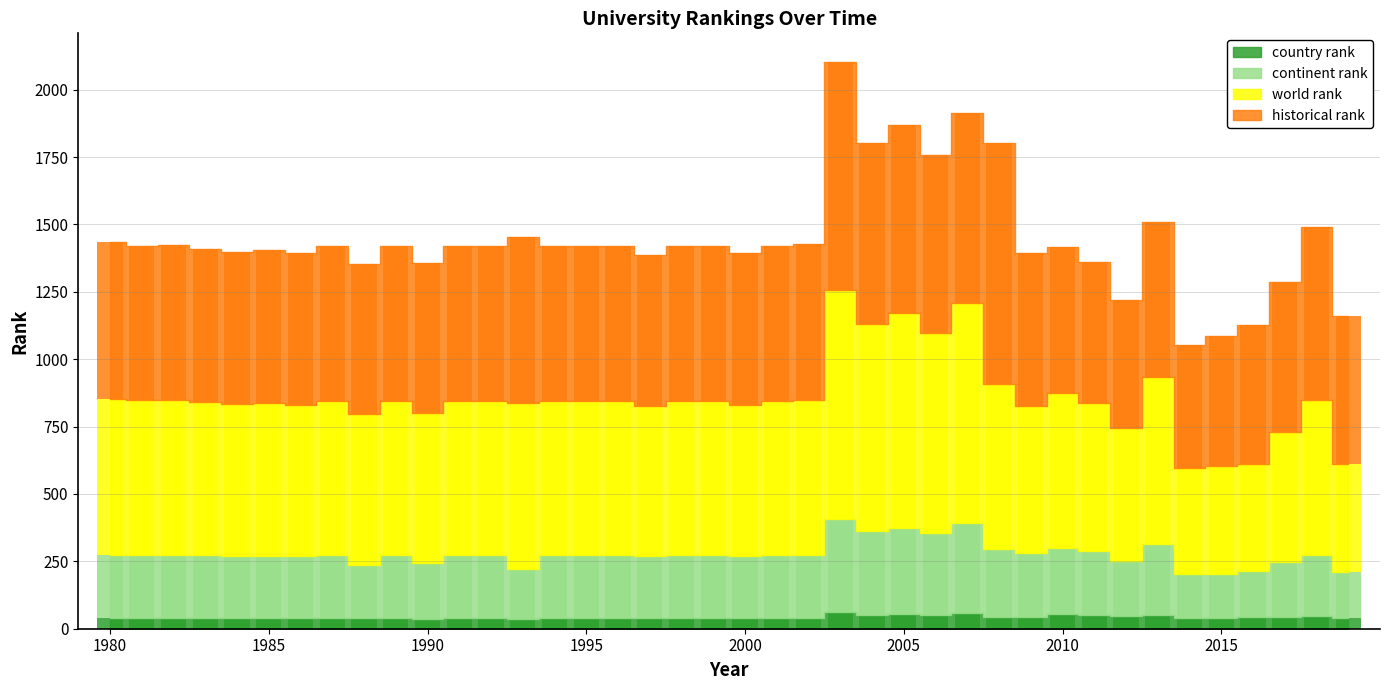

At how many categories does at least one series exceed 867?

1